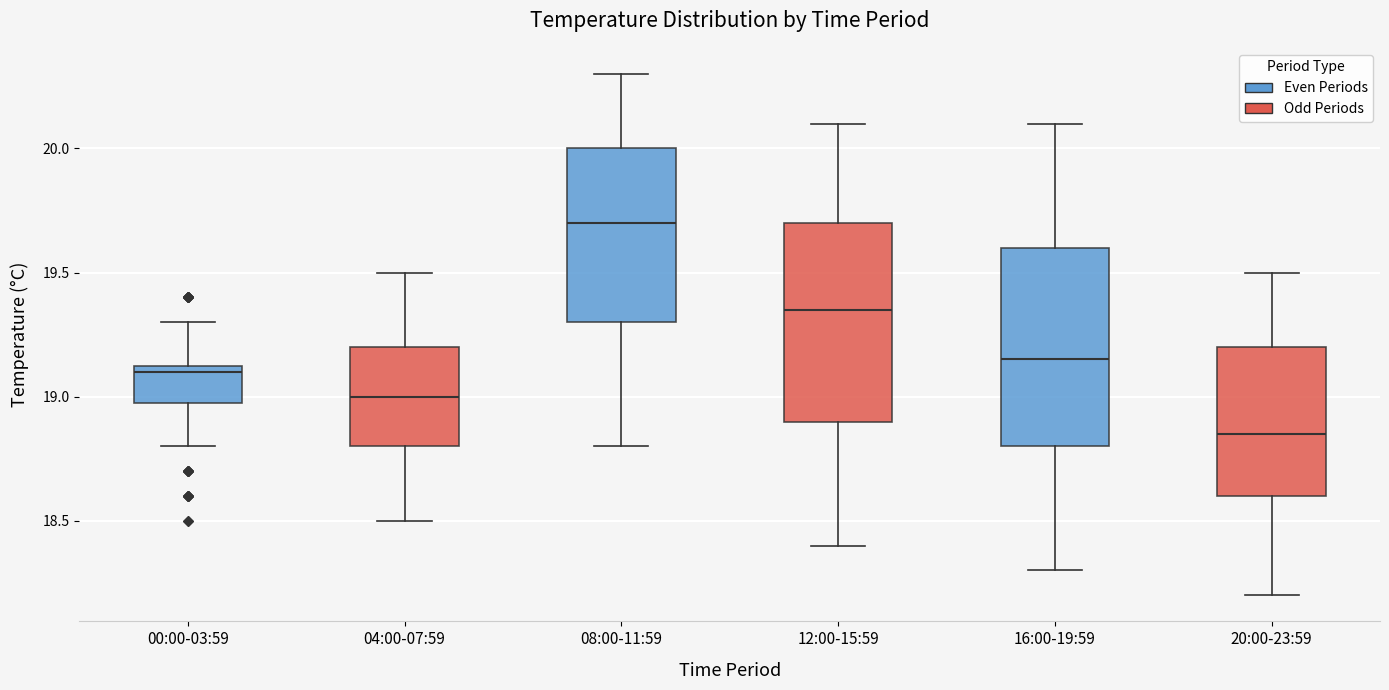

Reading left to right, read every box against the y-axis: the position of its median line, the range the box covers, and the ends of its whiskers. The values are not printed on the chart, so give them approximately, as read against the axis.

00:00-03:59: median 19.10, box 19.00 to 19.15, whiskers 18.80 to 19.30
04:00-07:59: median 19.00, box 18.80 to 19.20, whiskers 18.50 to 19.50
08:00-11:59: median 19.70, box 19.30 to 20.00, whiskers 18.80 to 20.30
12:00-15:59: median 19.35, box 18.90 to 19.70, whiskers 18.40 to 20.10
16:00-19:59: median 19.15, box 18.80 to 19.60, whiskers 18.30 to 20.10
20:00-23:59: median 18.85, box 18.60 to 19.20, whiskers 18.20 to 19.50